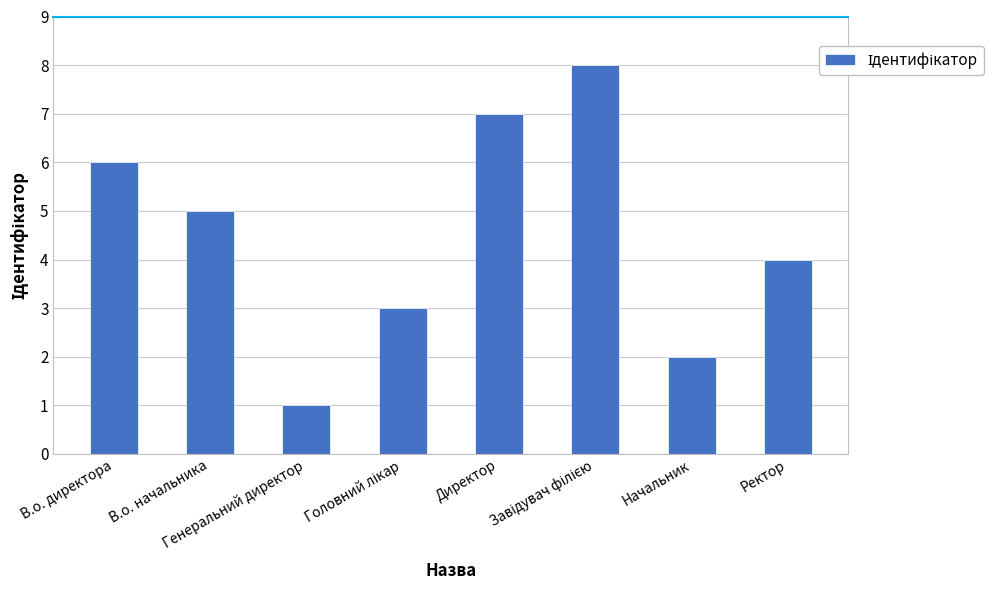

What is the difference between the maximum and second lowest values?

6